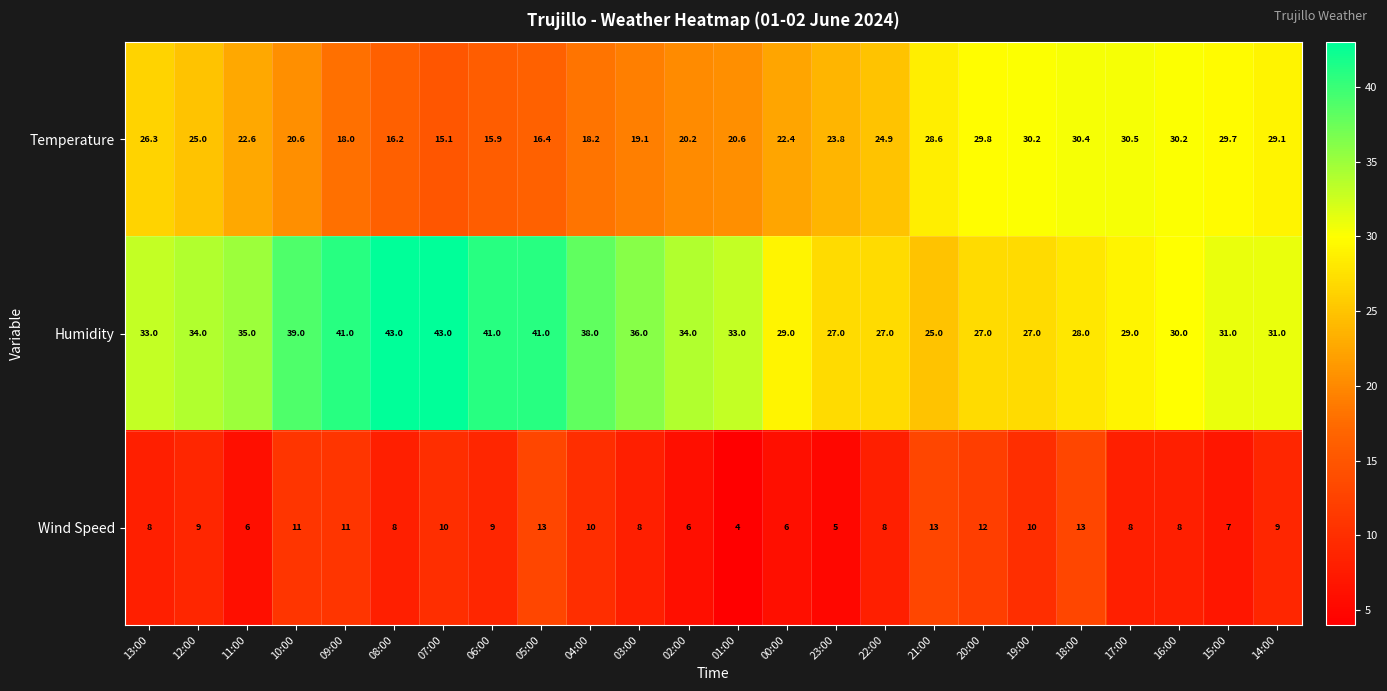

How many values in the Humidity series are below 33?

11